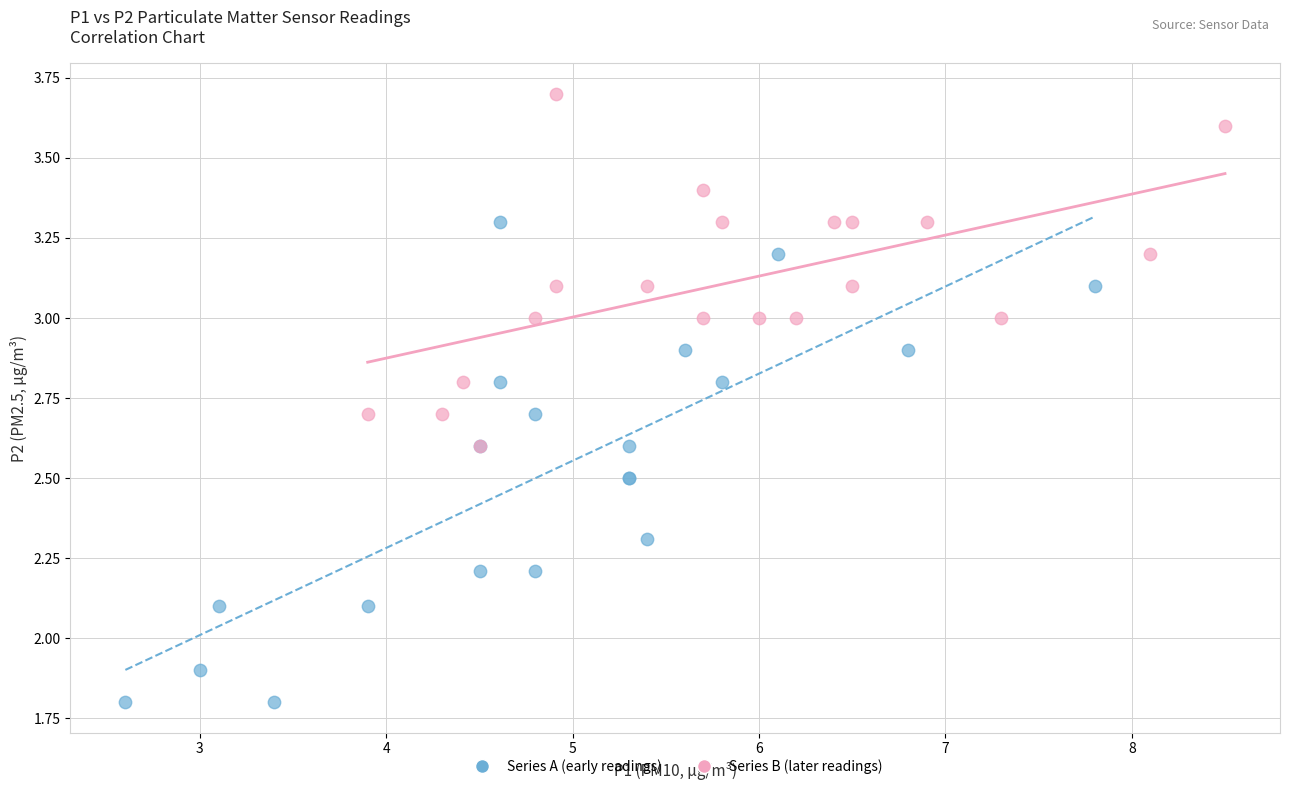

Which series reaches the minimum Y coordinate?

Series A (early readings)